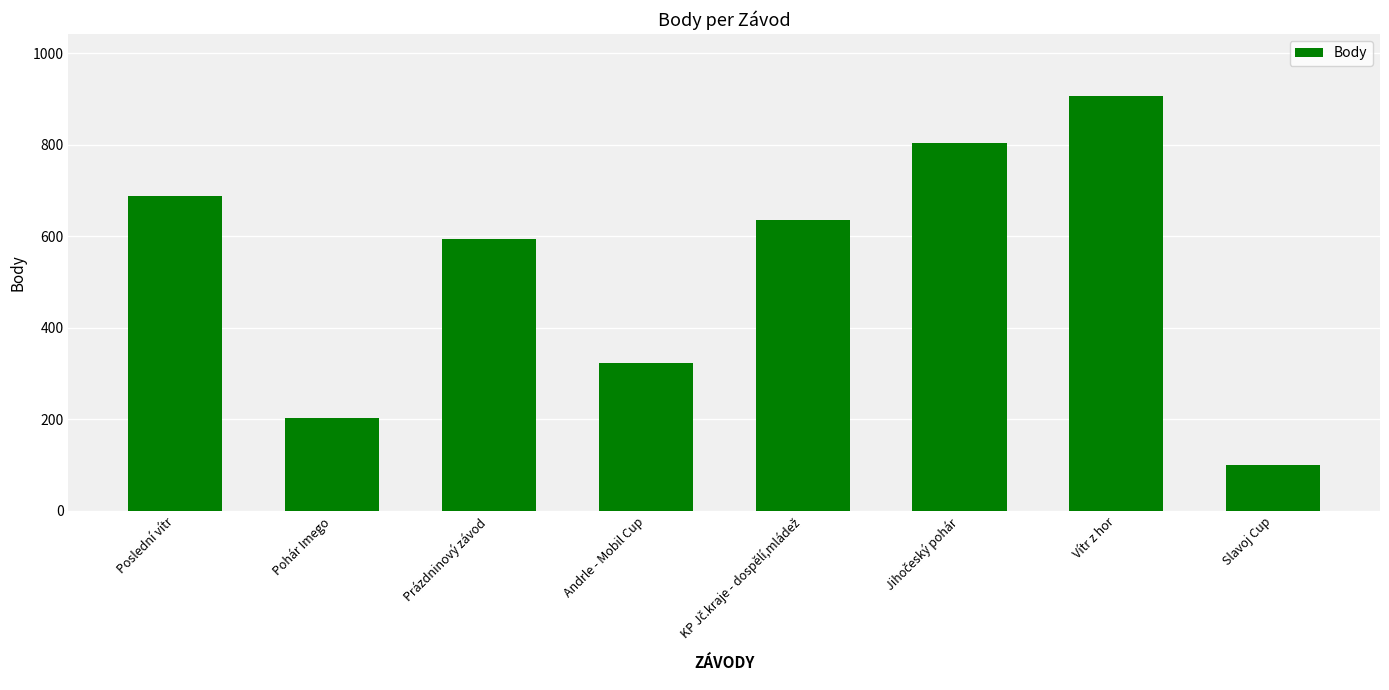

How many distinct data groups are displayed?

1